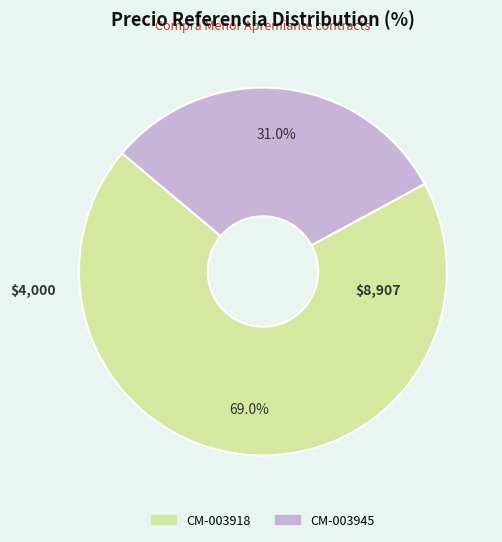

Rank the categories by value from highest to lowest.

CM-003918, CM-003945